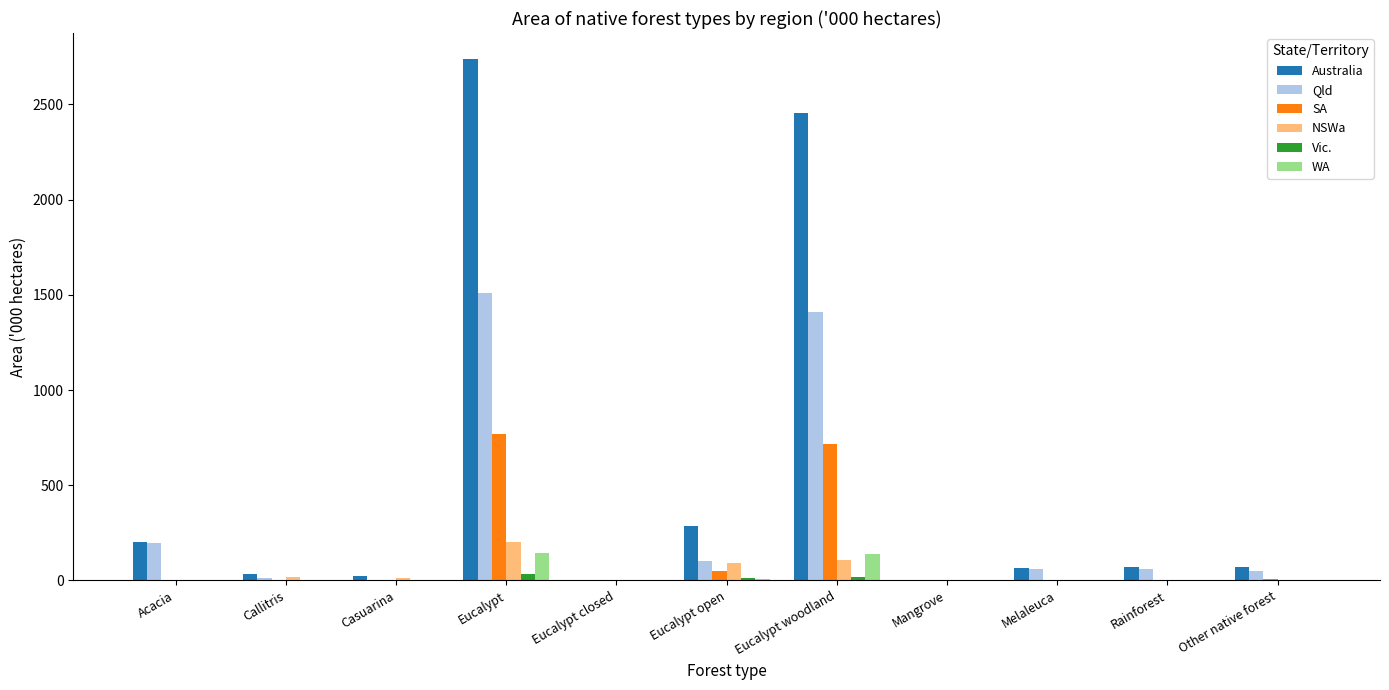

At which label is Qld closest to 756?

Acacia